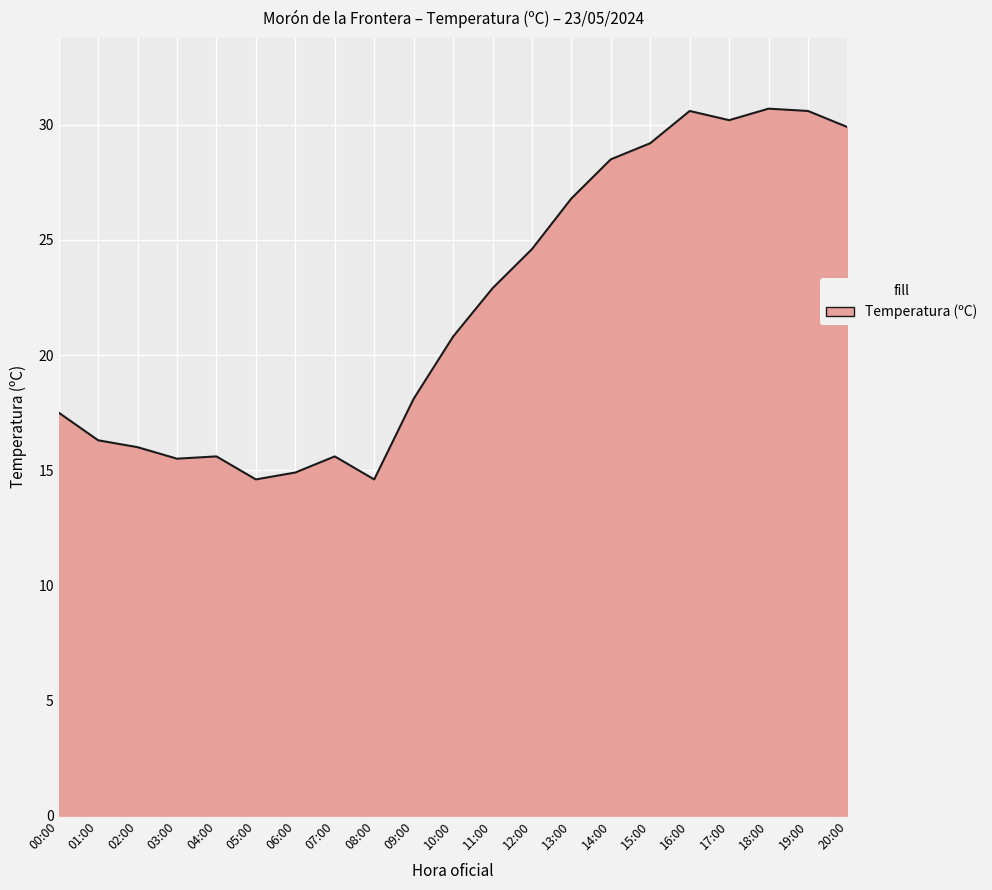

What is the ratio of the value at 09:00 to the value at 19:00?

0.6